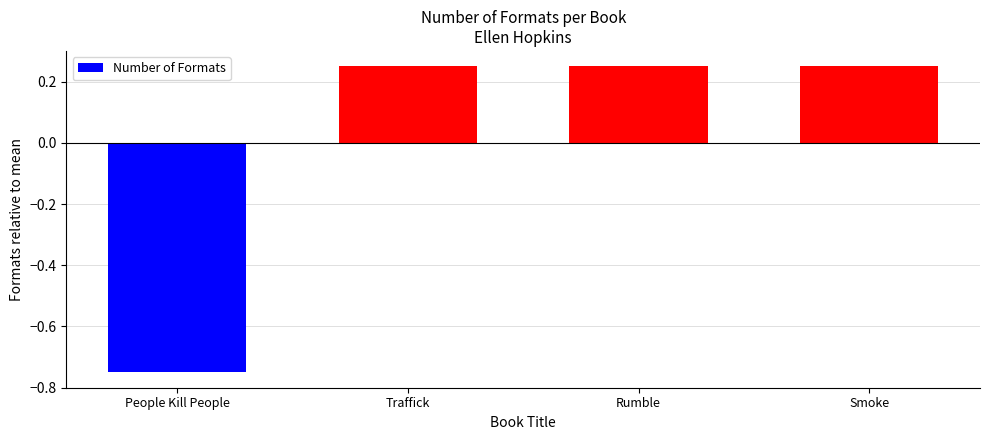

What is the difference between the maximum and minimum values?

1.0